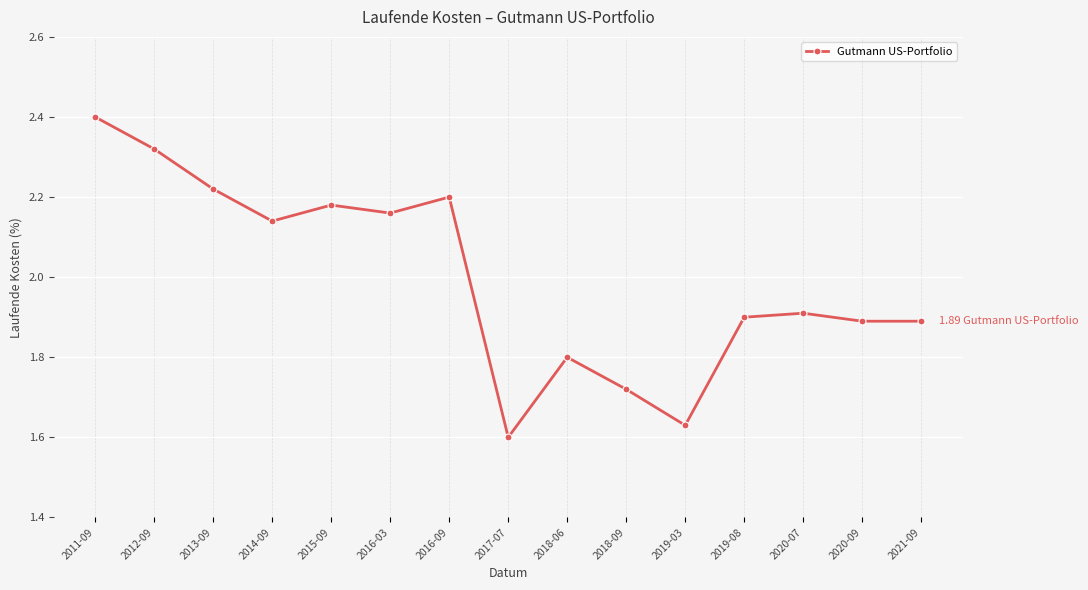

How many categories are shown in the chart?

15